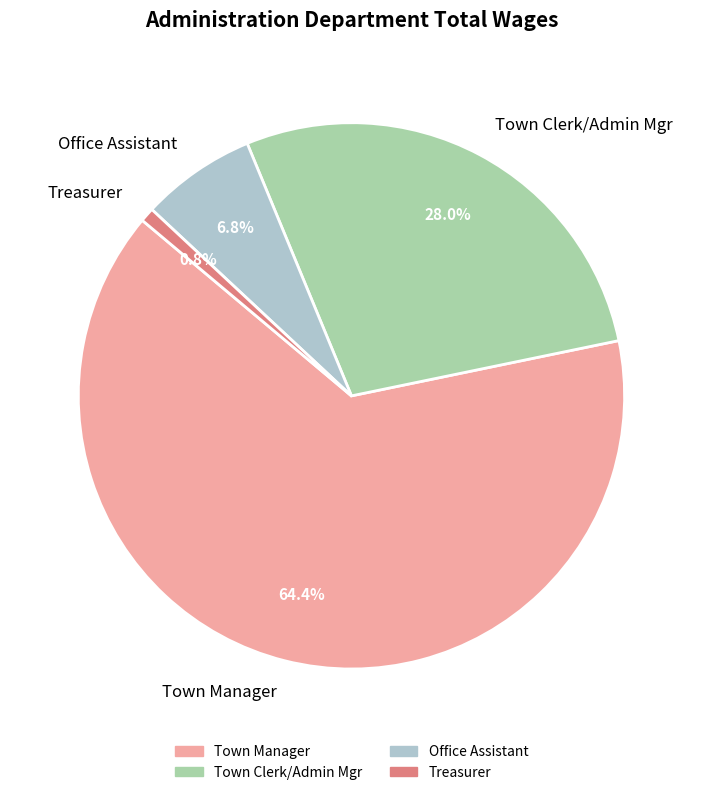

Count the number of slices in the pie.

4